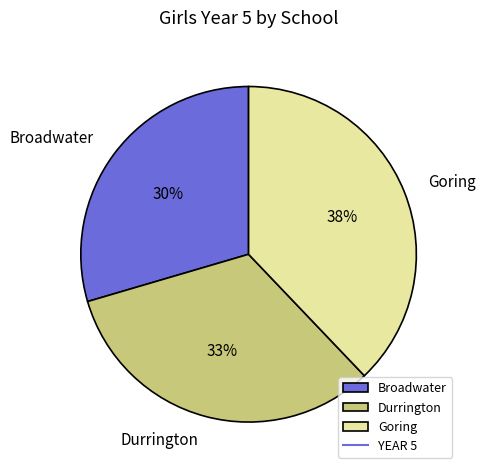

Approximately how many times larger is the value at Durrington compared to Broadwater?

1.1